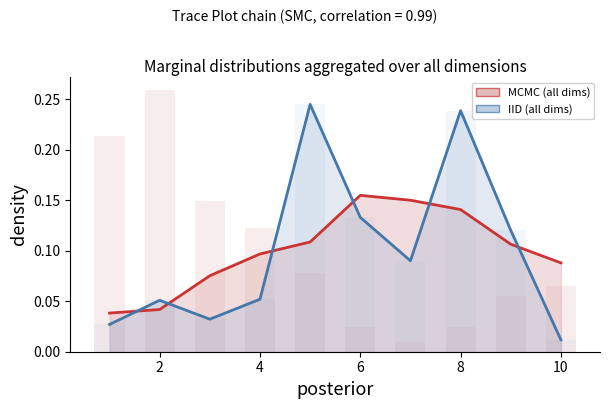

How many groups of bars are there?

10